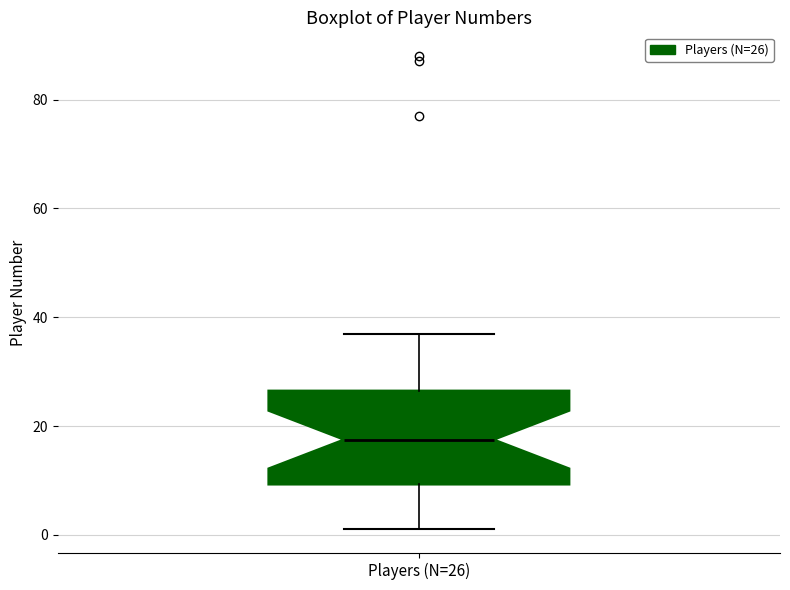

Read this box plot against the y-axis: the position of the median line, the range covered by the box, and the ends of both whiskers. The values are not printed on the chart, so give them approximately, as read against the axis.

median 18, box 10 to 26, whiskers 2 to 38